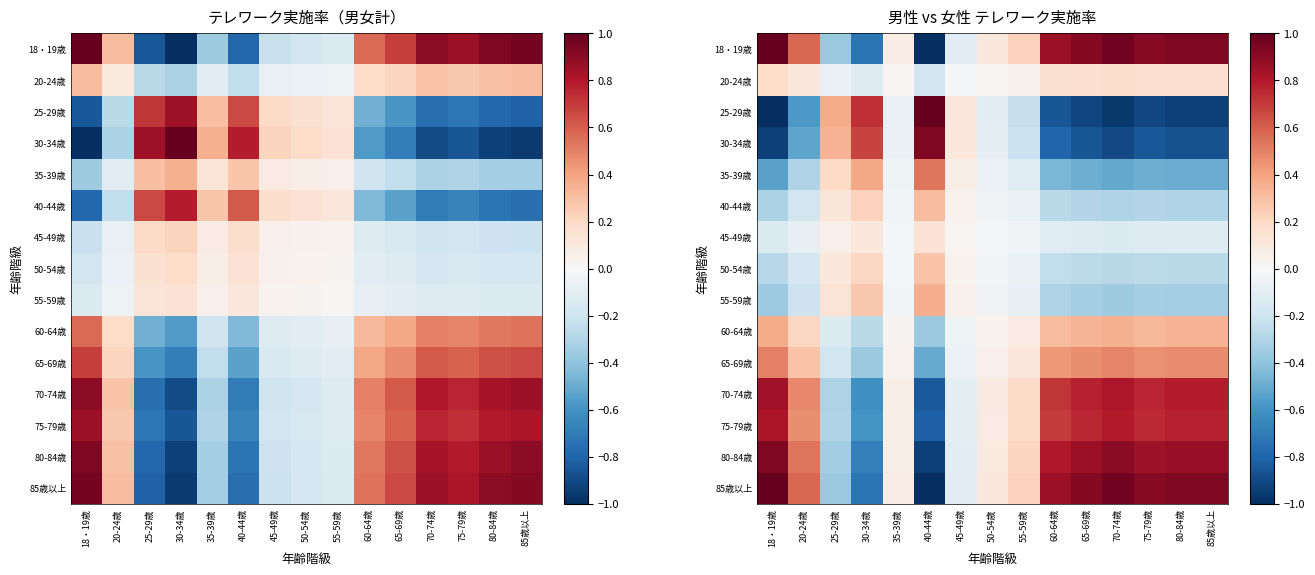

How many negative values does the 40-44歳 series have?

11